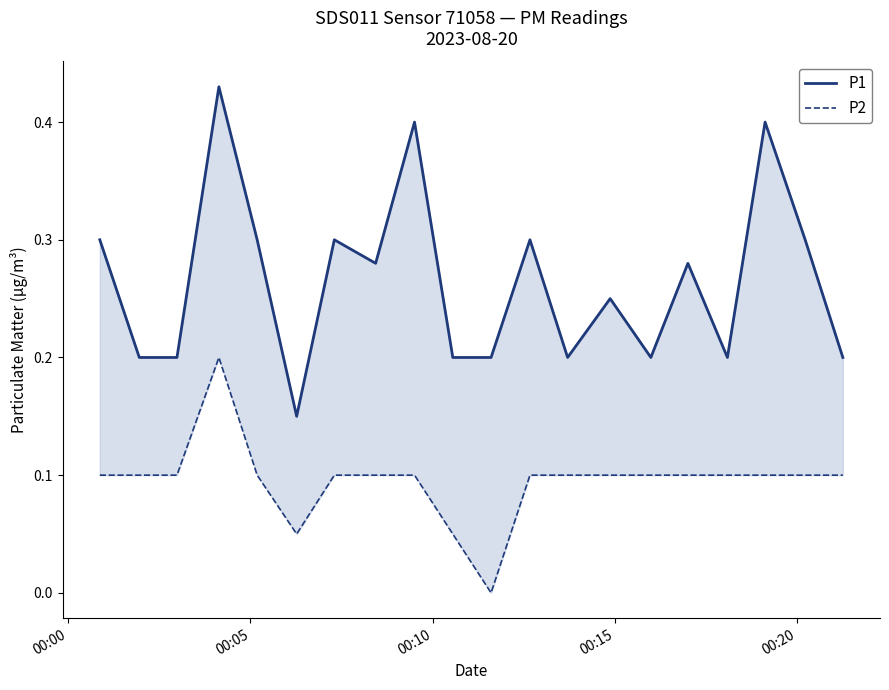

True or false: P1 and P2 intersect in this chart.

False